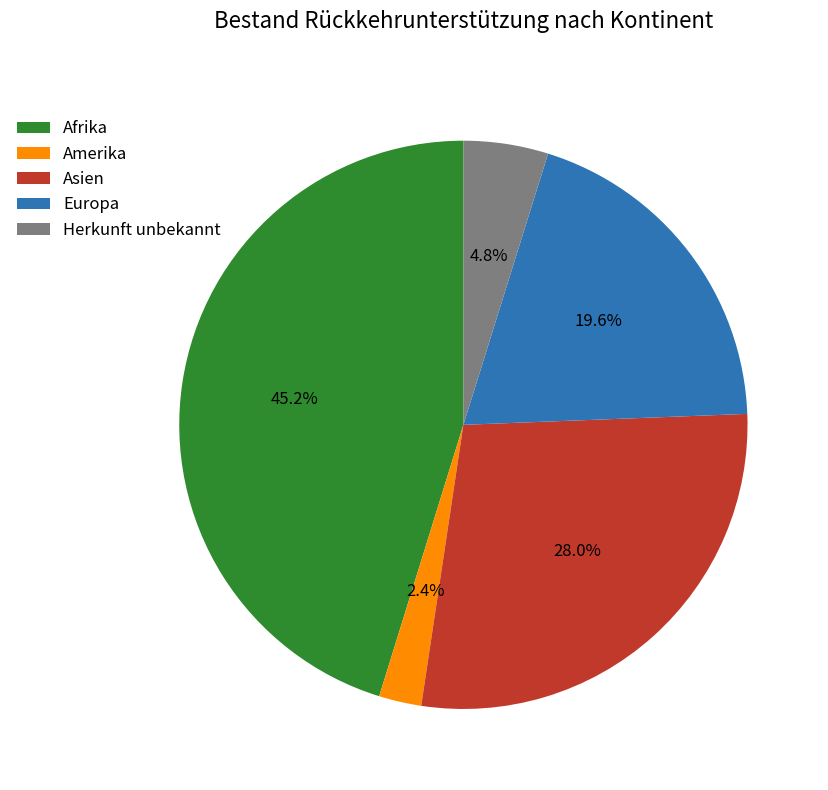

True or false: Herkunft unbekannt accounts for 5% of the total.

True